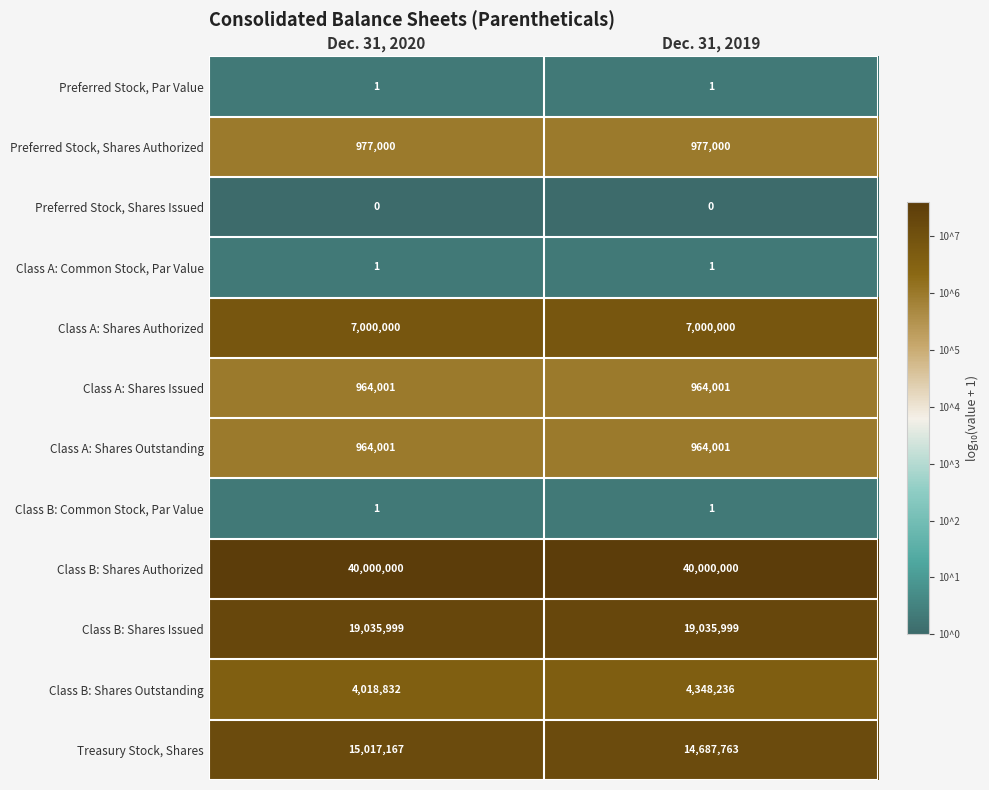

At how many categories does at least one series exceed 1?

2